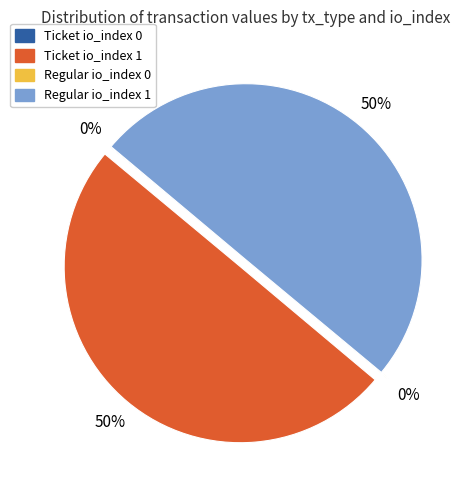

To the nearest percent, what portion does Ticket io_index 1 represent?

50%